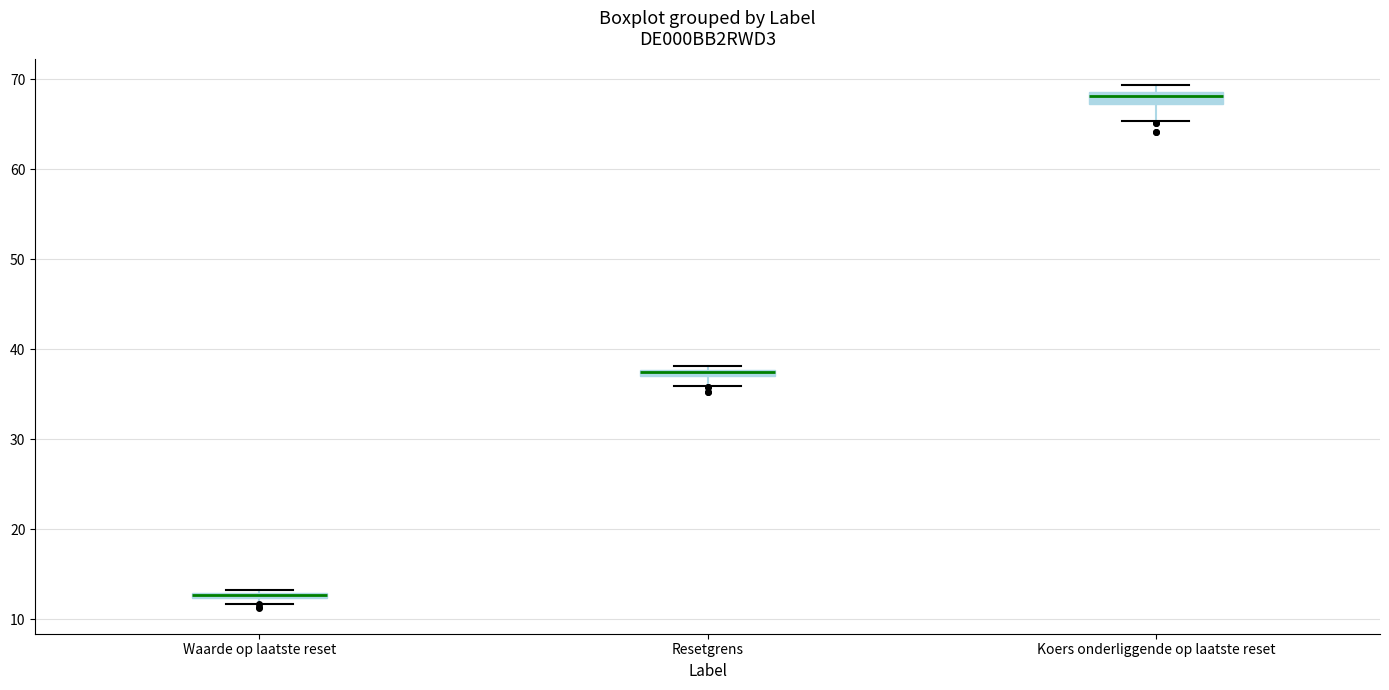

Where does the median line of the box for Koers onderliggende op laatste reset sit on the y-axis? The values are not printed on the chart, so give them approximately, as read against the axis.

68